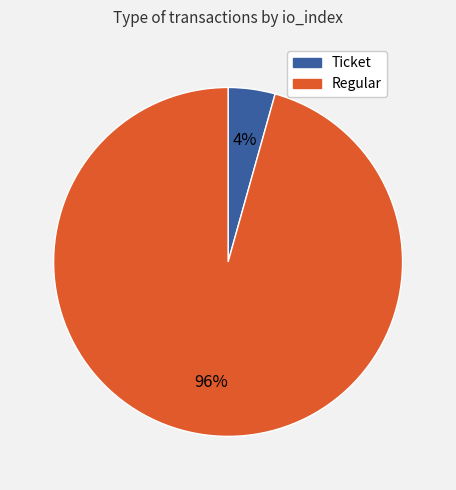

To the nearest percent, what is the average slice percentage?

50%